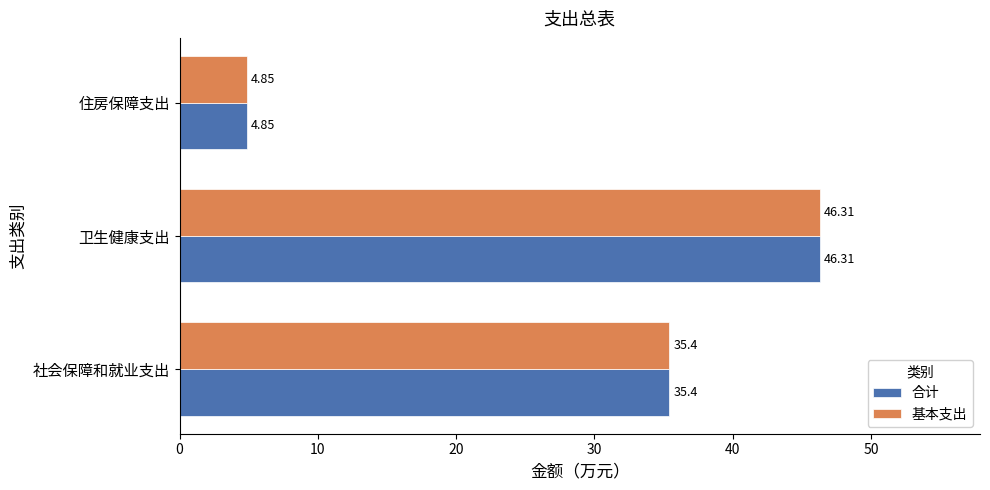

At which category does the chart reach its peak across all series?

卫生健康支出